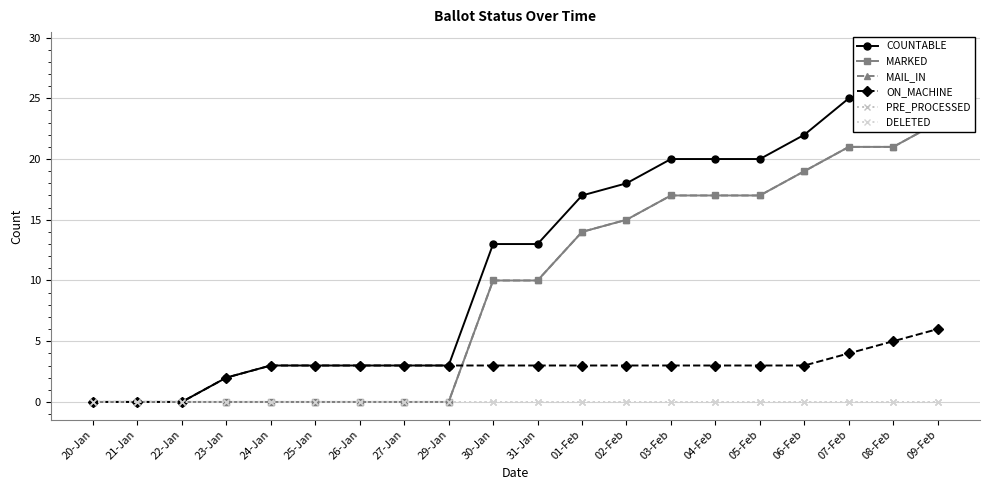

Reading right to left, what are all the values shown in this chart?

COUNTABLE: 29	26	25	22	20	20	20	18	17	13	13	3	3	3	3	3	2	0	0	0
MARKED: 23	21	21	19	17	17	17	15	14	10	10	0	0	0	0	0	0	0	0	0
MAIL_IN: 23	21	21	19	17	17	17	15	14	10	10	0	0	0	0	0	0	0	0	0
ON_MACHINE: 6	5	4	3	3	3	3	3	3	3	3	3	3	3	3	3	2	0	0	0
PRE_PROCESSED: 0	0	0	0	0	0	0	0	0	0	0	0	0	0	0	0	0	0	0	0
DELETED: 0	0	0	0	0	0	0	0	0	0	0	0	0	0	0	0	0	0	0	0